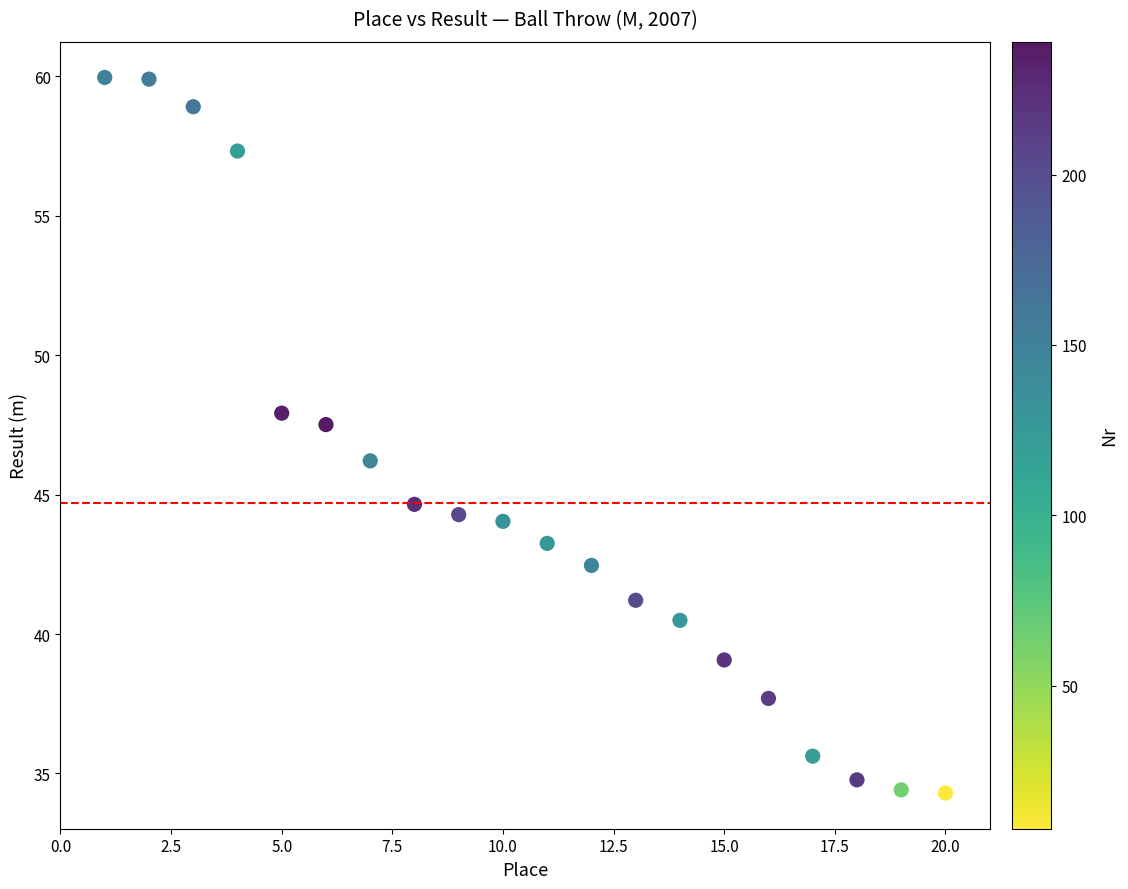

What is the range of X values (max minus min)?

19.0